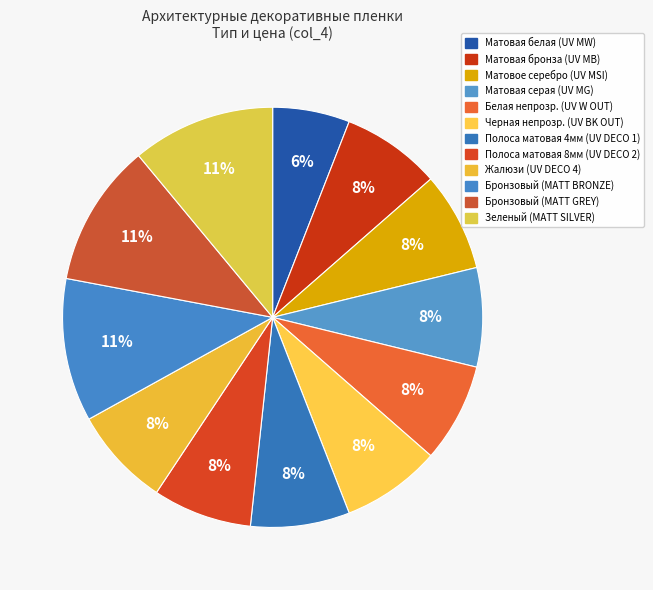

To the nearest percent, what percentage of the pie is Черная непрозр. (UV BK OUT)?

8%